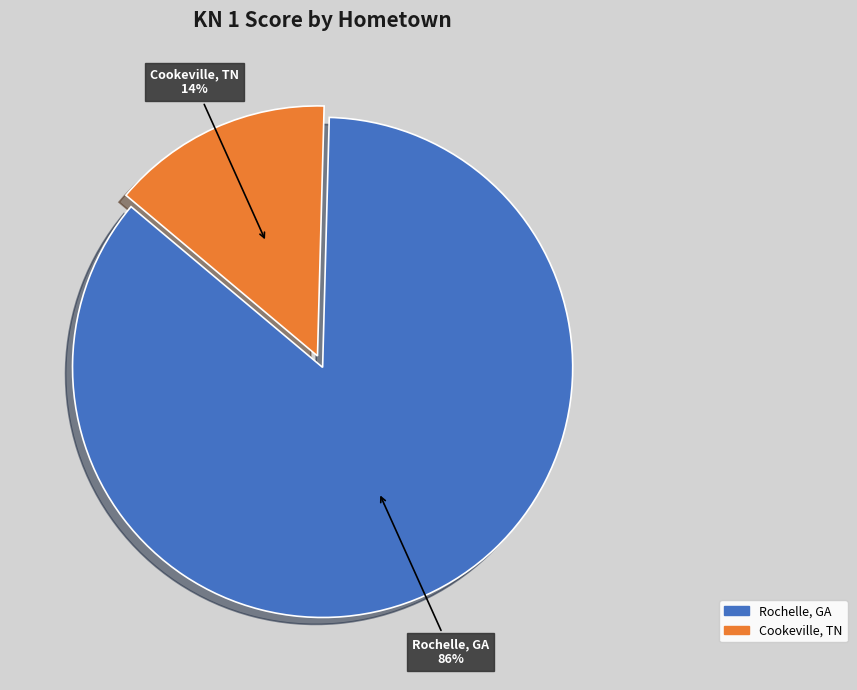

The Bristow, VA slice represents 1% of the pie. True or false?

False